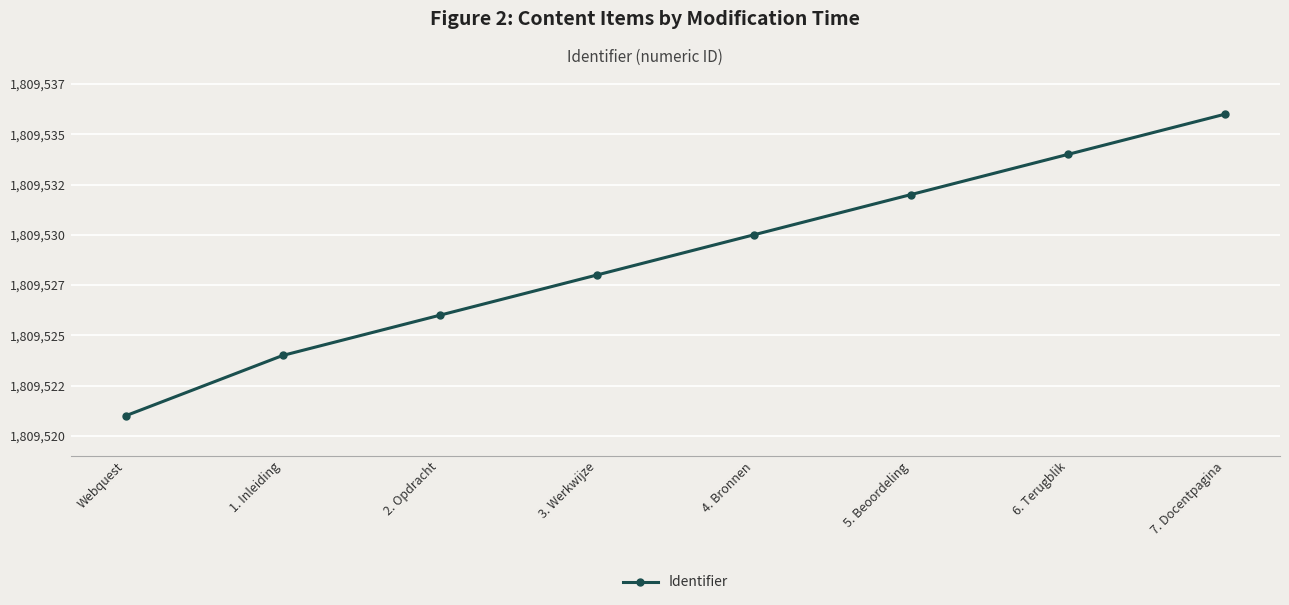

Read the value at 4. Bronnen, to the nearest 5.

1809530